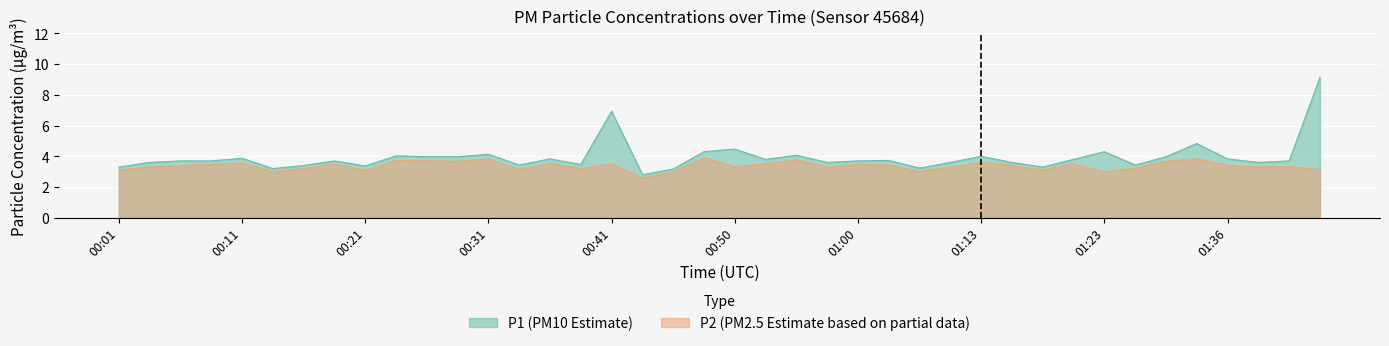

Which category has the lowest value in the P2 series?

00:43